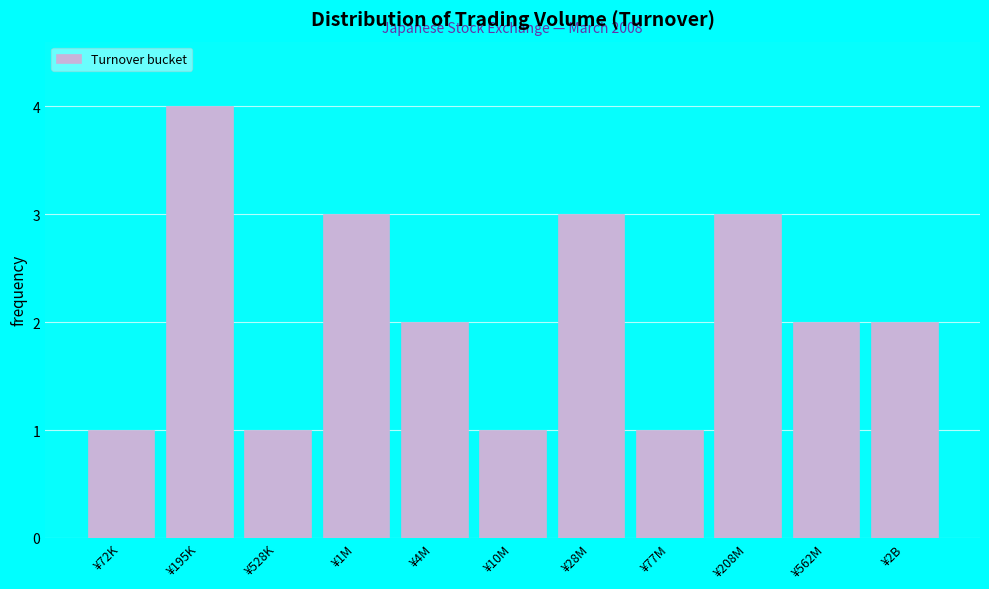

Reading left to right, what are all the values shown in this chart?

1	4	1	3	2	1	3	1	3	2	2